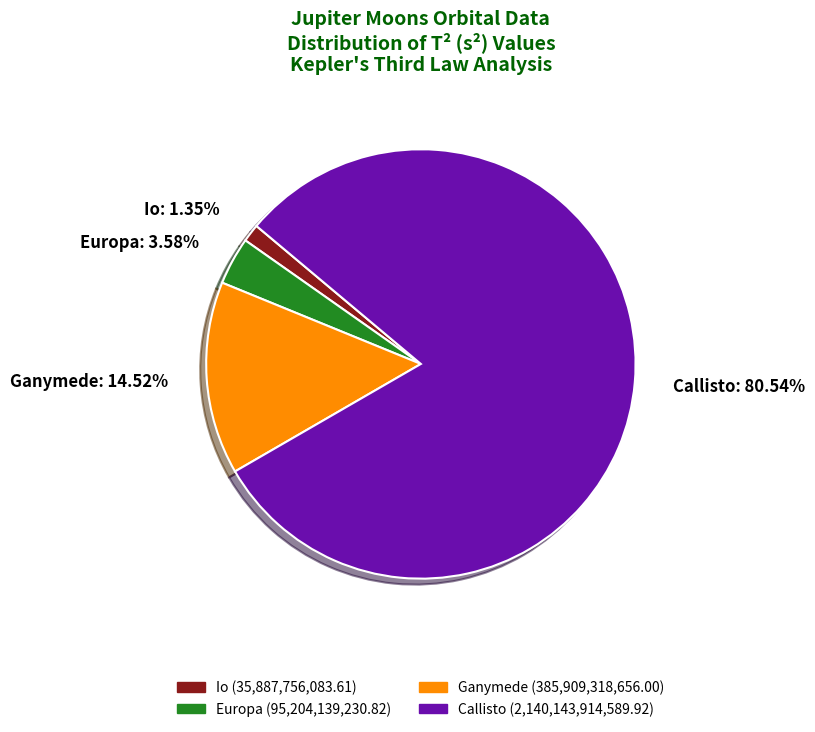

Between Ganymede and Europa, which is larger?

Ganymede